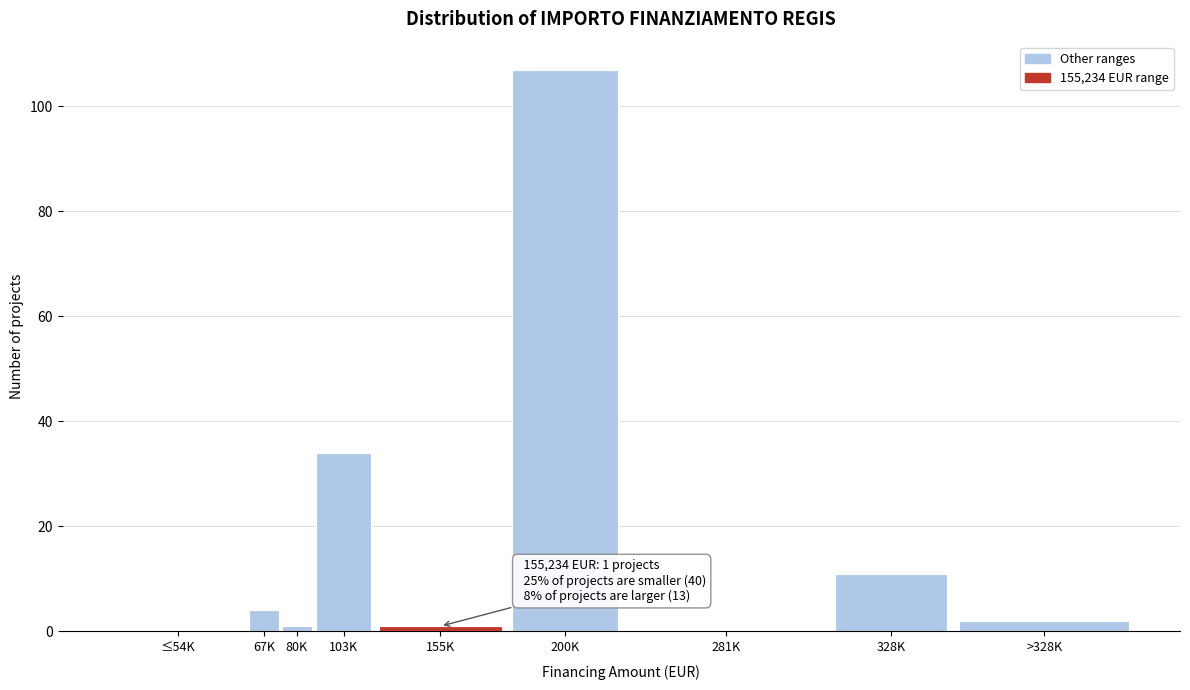

Reading right to left, what are all the values shown in this chart?

>328K=2	328K=11	281K=0	200K=107	155K=1	103K=34	80K=1	67K=4	≤54K=0